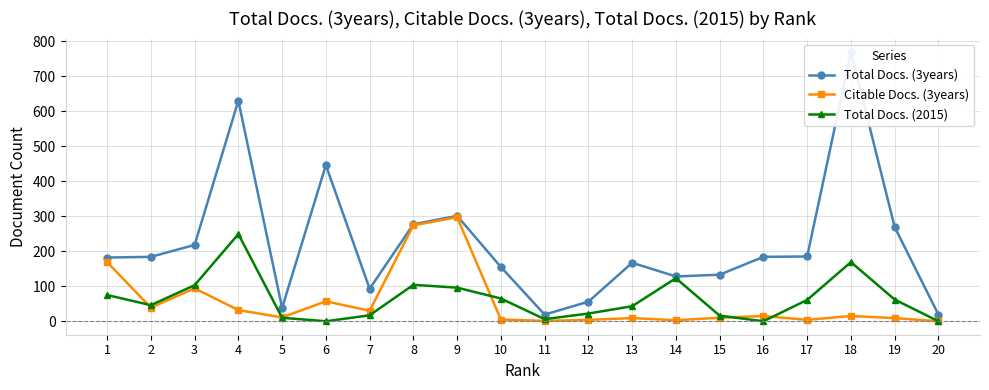

The Total Docs. (3years) series shows 115 at 17. True or false?

False